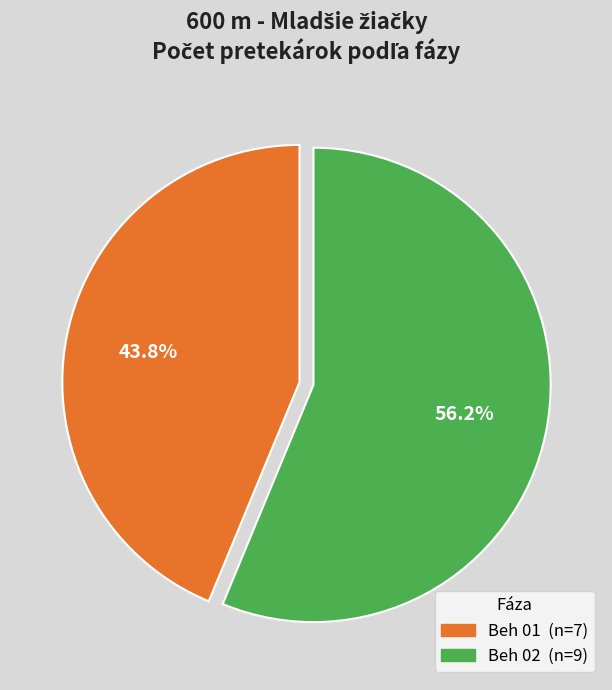

Which category has the smallest portion of the pie?

Beh 01